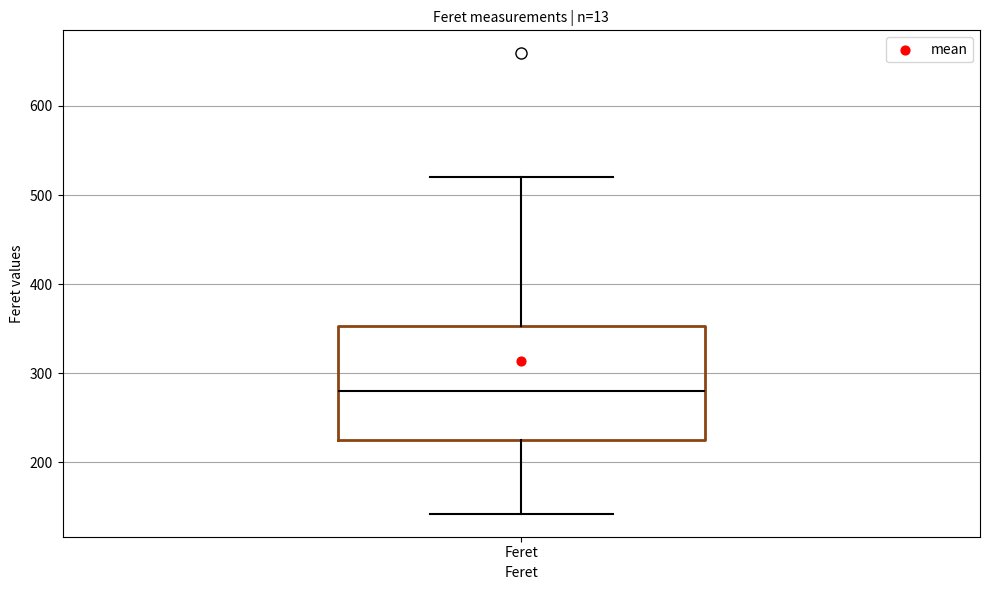

Read this box plot against the y-axis: the position of the median line, the range covered by the box, and the ends of both whiskers. The values are not printed on the chart, so give them approximately, as read against the axis.

median 280, box 220 to 350, whiskers 140 to 520